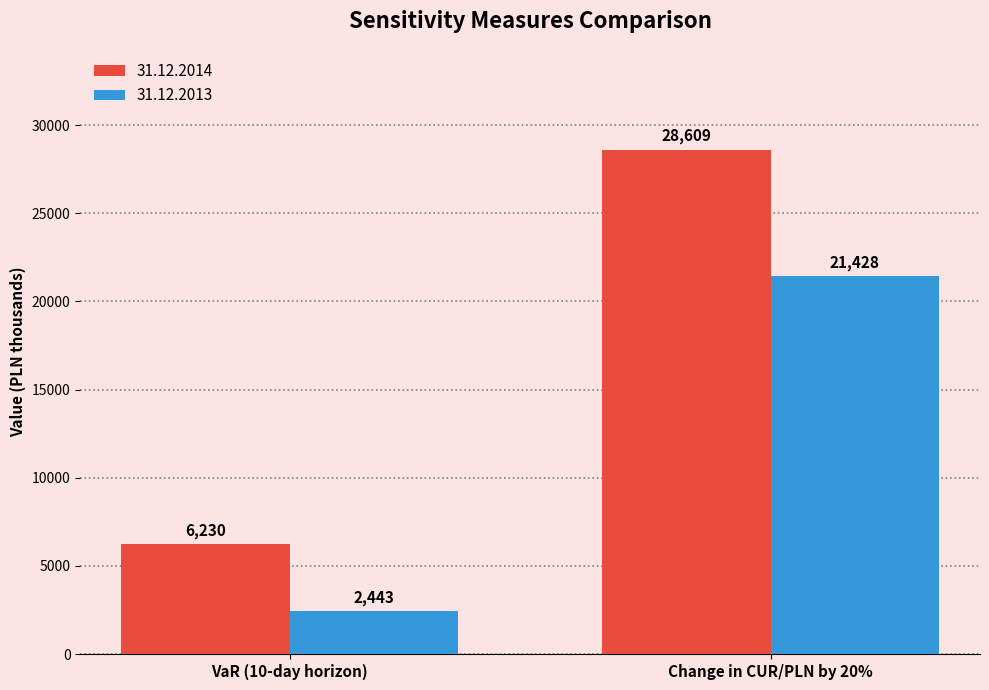

At which category is the sum across all series the highest?

Change in CUR/PLN by 20%